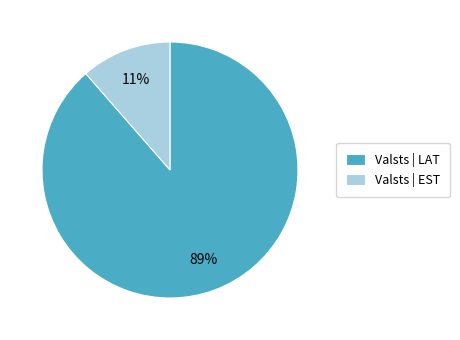

Which has a higher value, Valsts | EST or Valsts | LAT?

Valsts | LAT